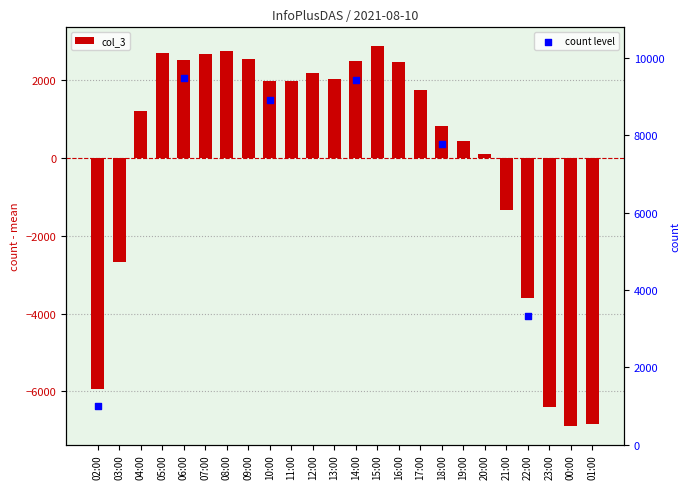

Between 08:00 and 23:00, which is larger?

08:00